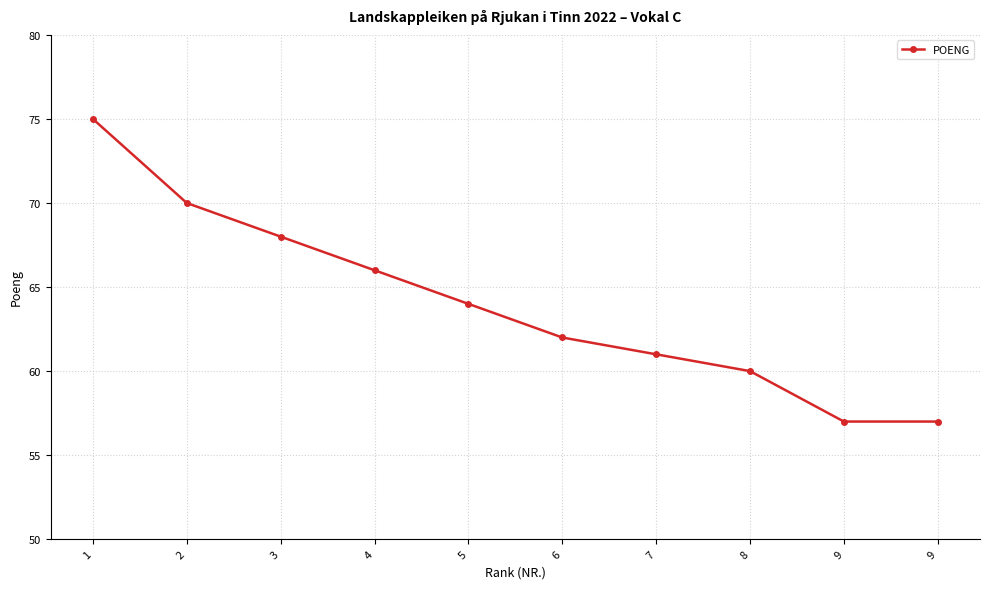

Reading left to right, list all the values displayed in this chart.

1=75	2=70	3=68	4=66	5=64	6=62	7=61	8=60	9=57	9=57